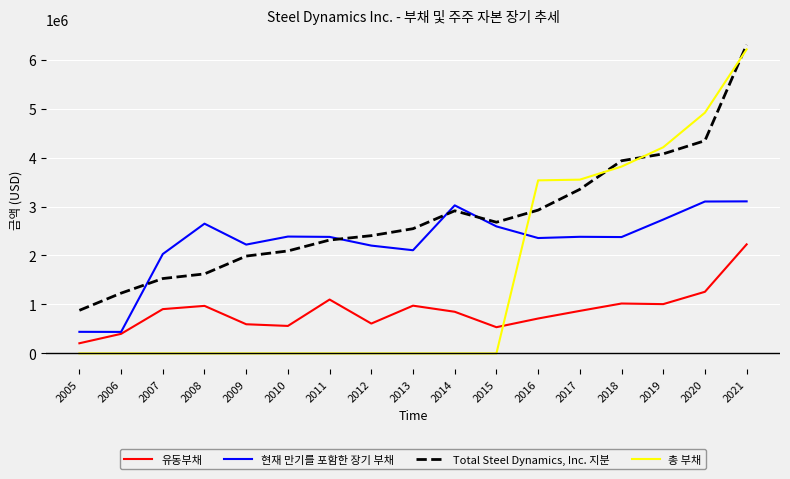

What is the difference between the 유동부채 values at 2021 and 2013?

1252191